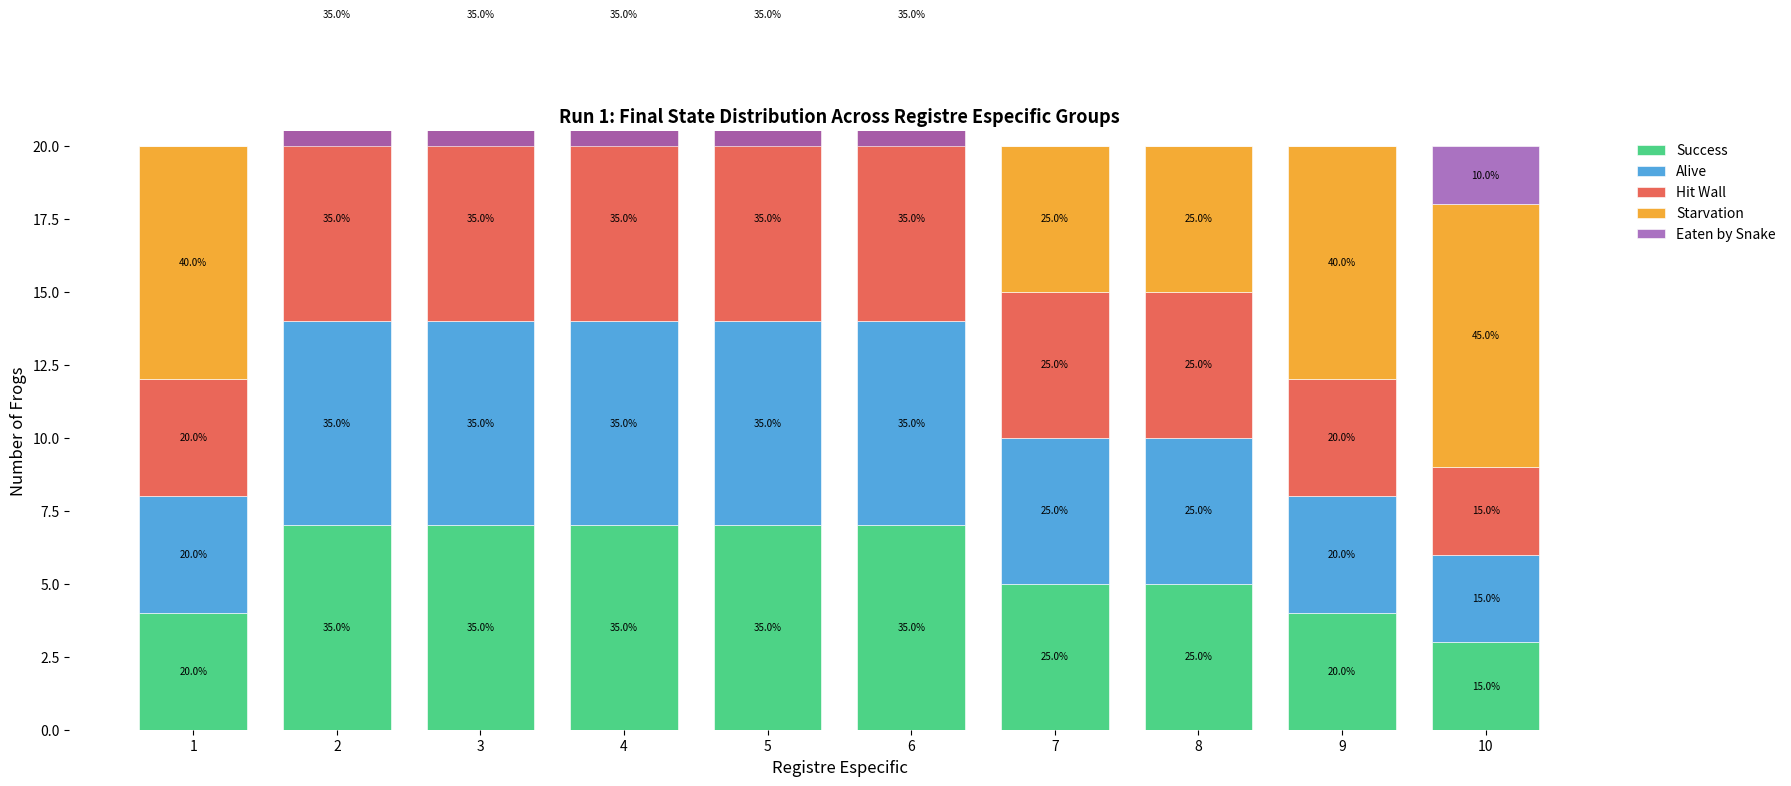

The value of Alive at 2 is 12. True or false?

False